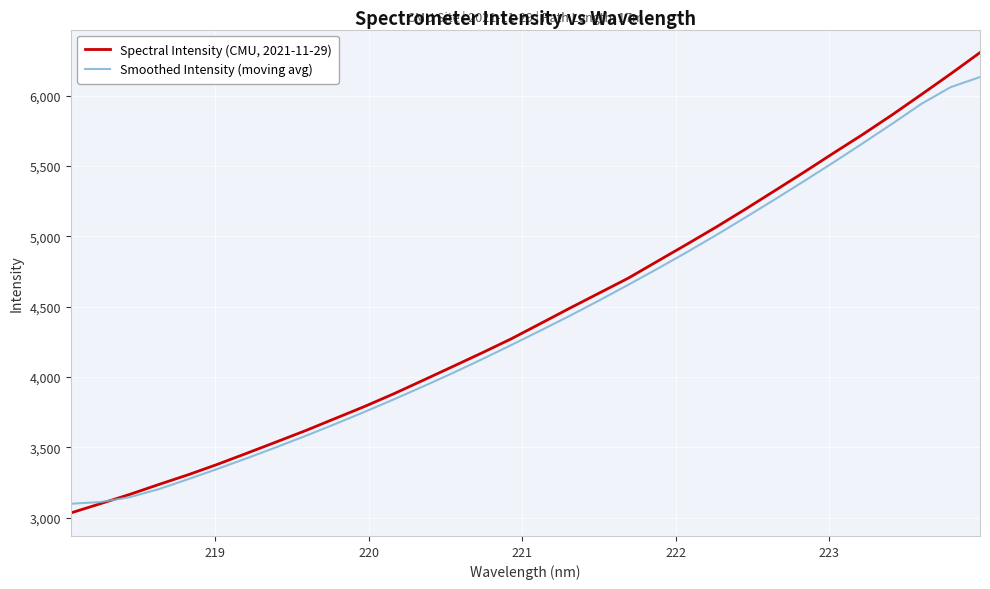

Rank the series by their maximum value, from lowest to highest.

Smoothed Intensity (moving avg), Spectral Intensity (CMU, 2021-11-29)